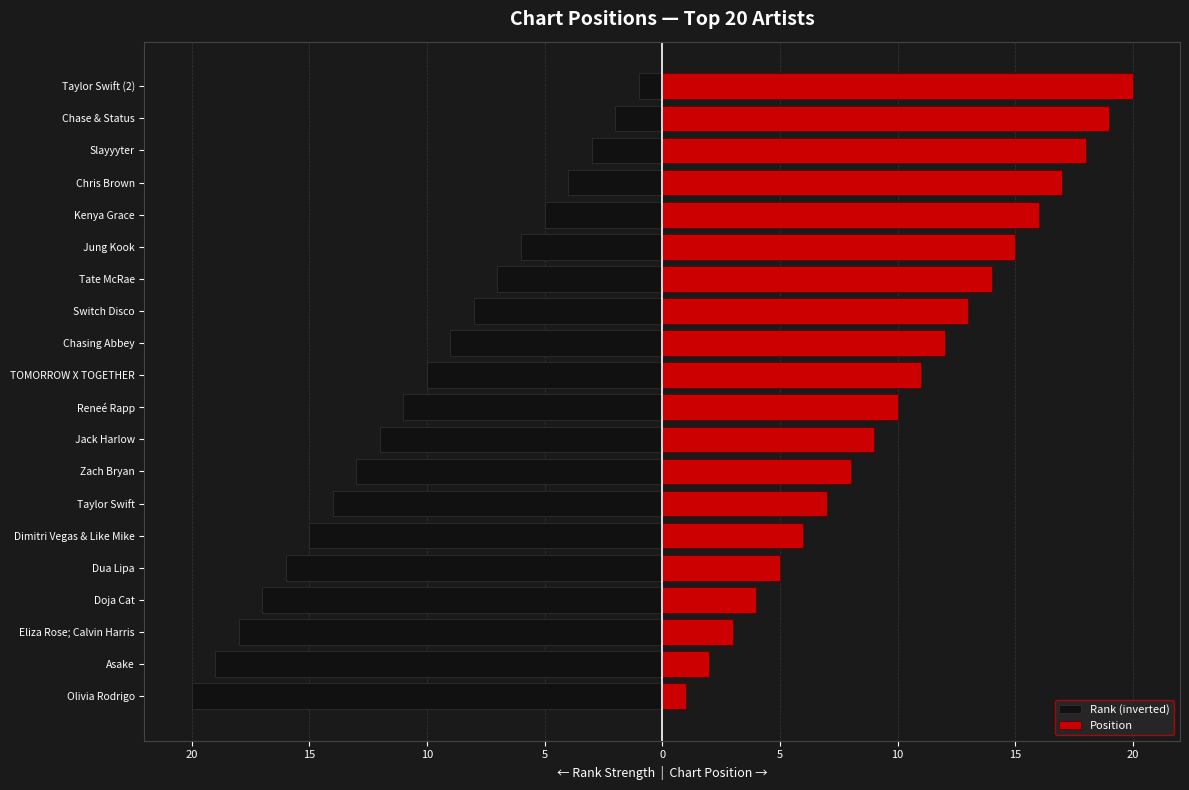

How many series are shown in this chart?

2